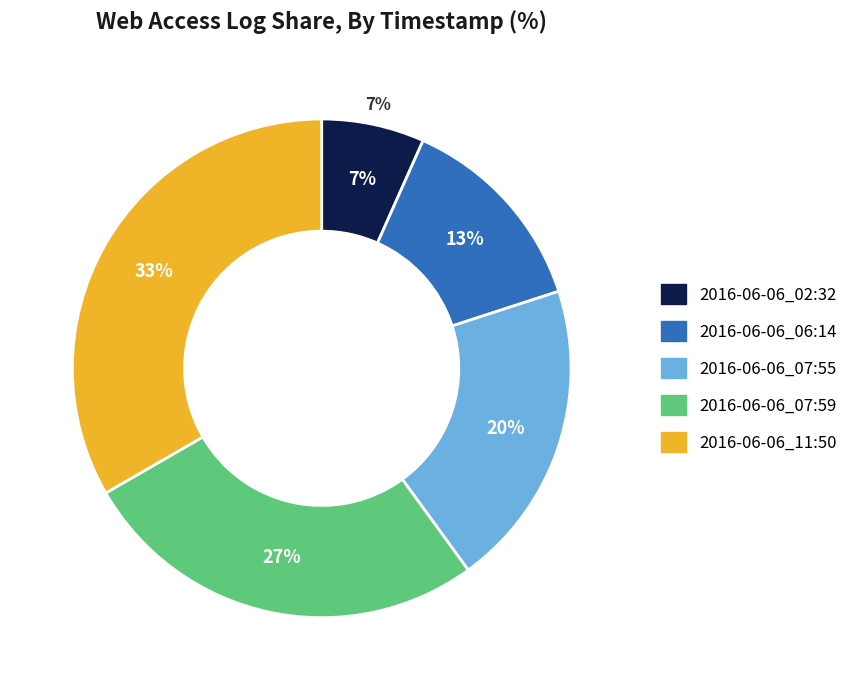

Rank the categories by value from highest to lowest.

2016-06-06_11:50, 2016-06-06_07:59, 2016-06-06_07:55, 2016-06-06_06:14, 2016-06-06_02:32